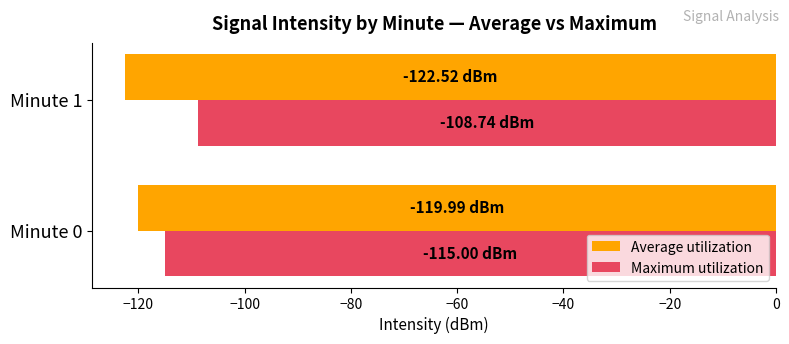

What is the sum of all Average utilization values?

-242.5